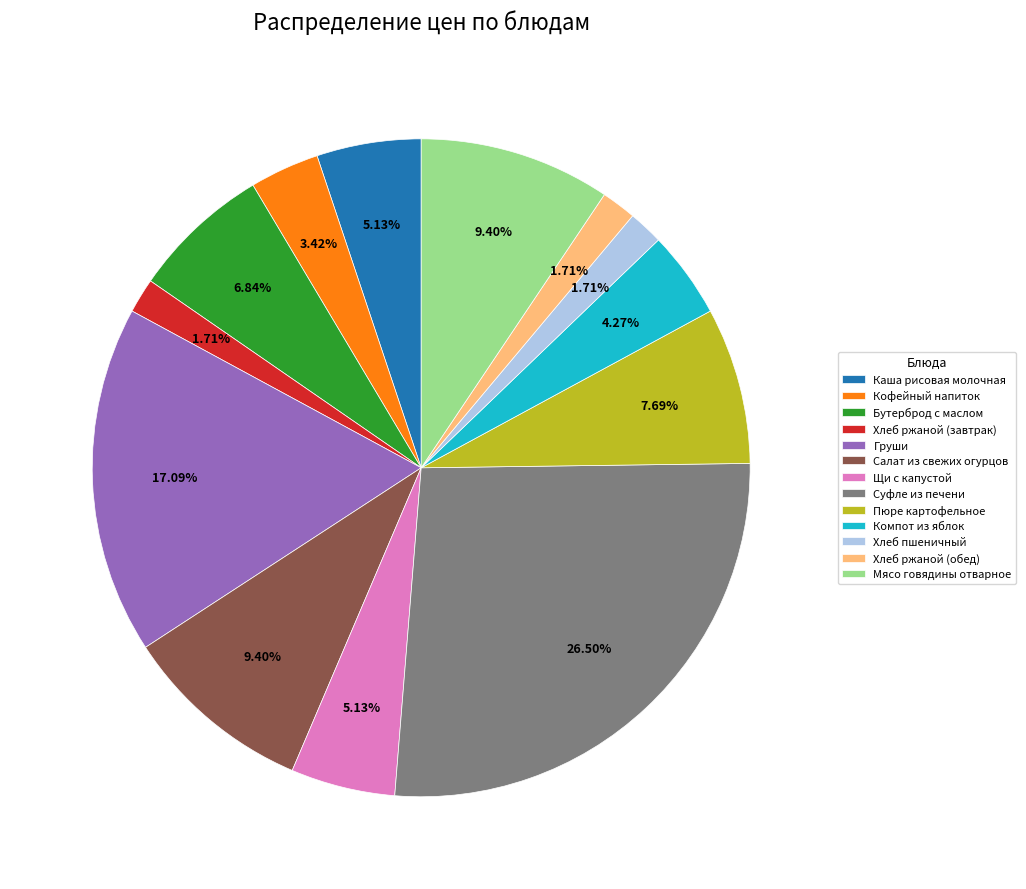

The Пюре картофельное slice represents 22% of the pie. True or false?

False